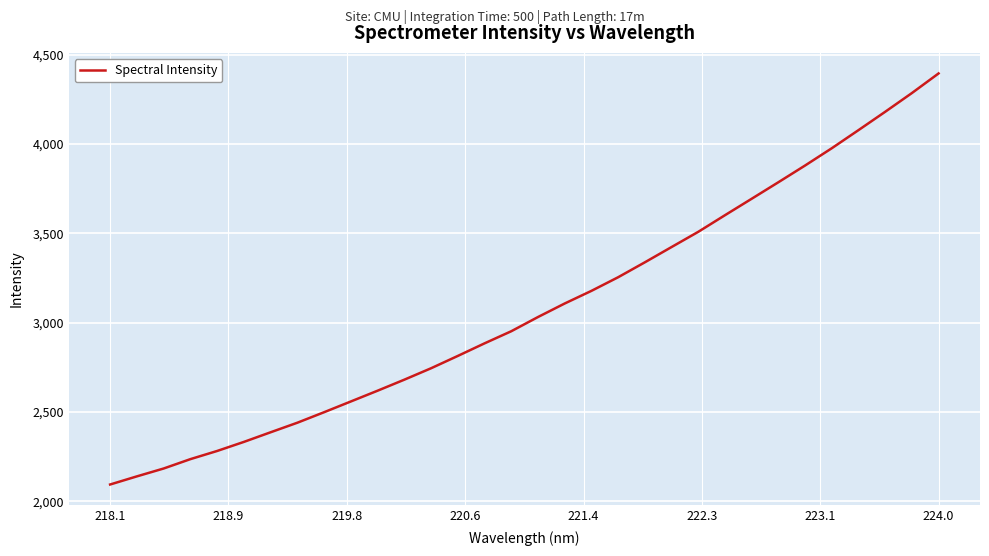

What is the difference between the maximum and minimum values?

2300.5